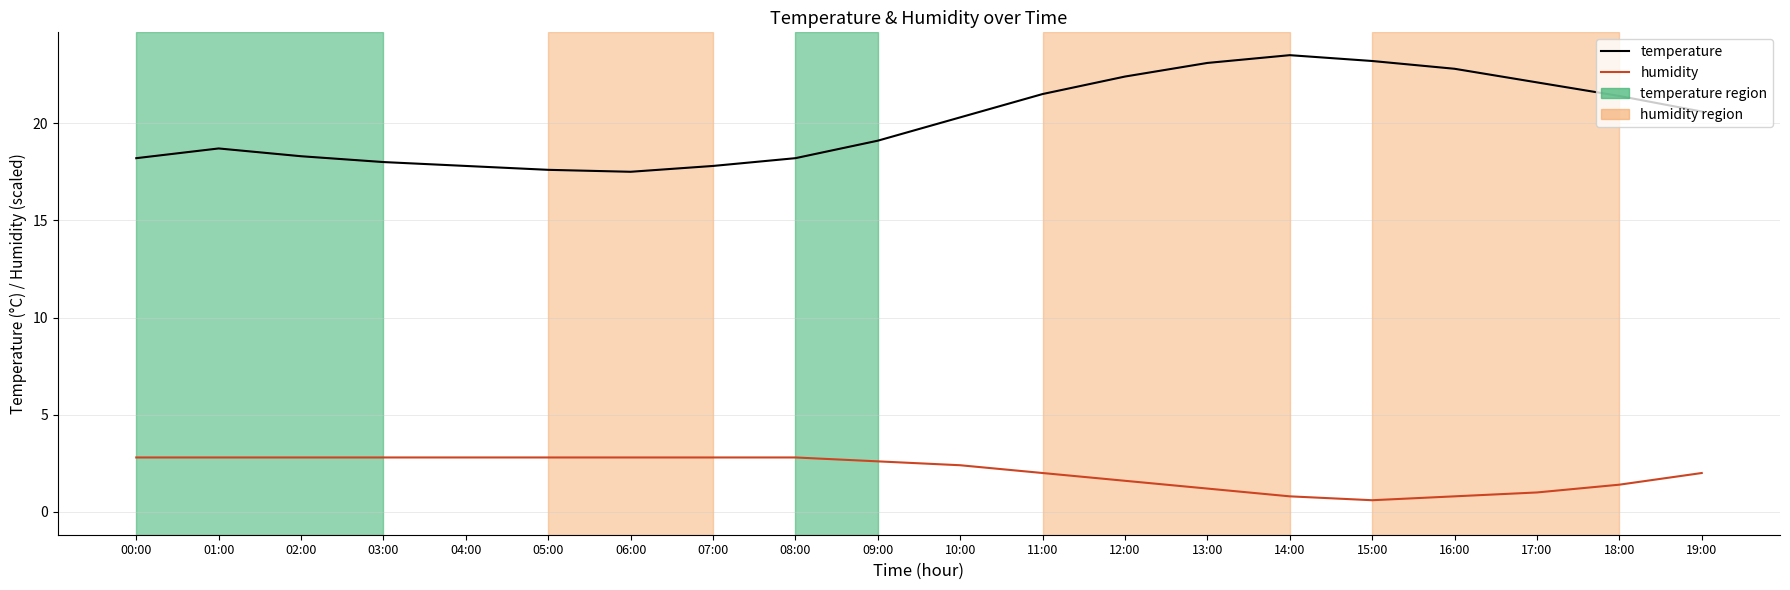

Reading left to right, extract all data points from this chart.

temperature: 18.2	18.7	18.3	18.0	17.8	17.6	17.5	17.8	18.2	19.1	20.3	21.5	22.4	23.1	23.5	23.2	22.8	22.1	21.4	20.6
humidity: 2.8	2.8	2.8	2.8	2.8	2.8	2.8	2.8	2.8	2.6	2.4	2.0	1.6	1.2	0.8	0.6	0.8	1.0	1.4	2.0